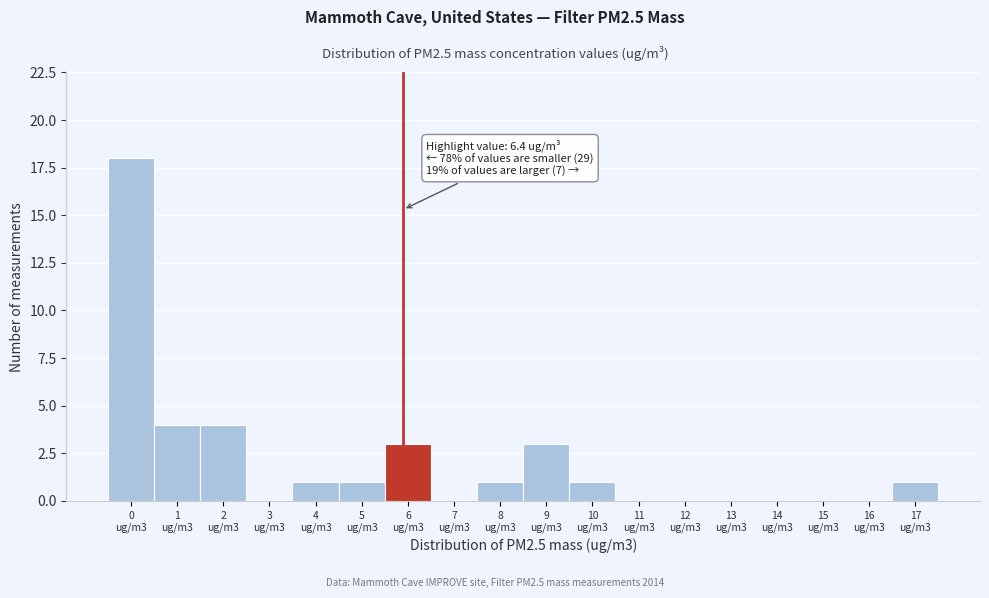

What is the greatest value displayed?

18